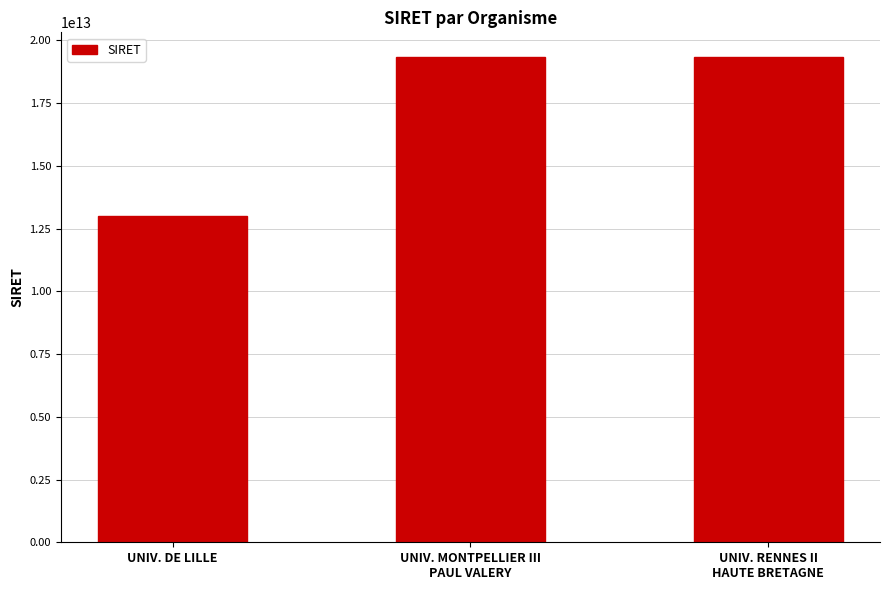

What is the approximate value at UNIV. DE LILLE, to the nearest 10?

13002975400010